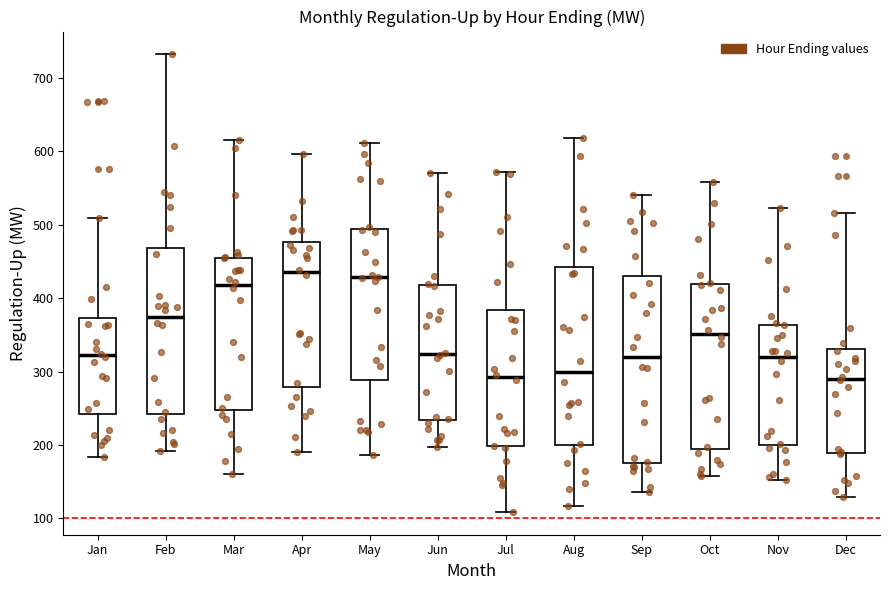

Reading left to right, transcribe this box plot: for each box, give where its median line is, the range the box spans, and where its two whiskers end, as read against the y-axis. The values are not printed on the chart, so give them approximately, as read against the axis.

Jan: median 320, box 240 to 370, whiskers 180 to 510
Feb: median 380, box 240 to 470, whiskers 190 to 730
Mar: median 420, box 250 to 460, whiskers 160 to 620
Apr: median 440, box 280 to 480, whiskers 190 to 600
May: median 430, box 290 to 490, whiskers 190 to 610
Jun: median 320, box 230 to 420, whiskers 200 to 570
Jul: median 290, box 200 to 380, whiskers 110 to 570
Aug: median 300, box 200 to 440, whiskers 120 to 620
Sep: median 320, box 180 to 430, whiskers 140 to 540
Oct: median 350, box 200 to 420, whiskers 160 to 560
Nov: median 320, box 200 to 360, whiskers 150 to 520
Dec: median 290, box 190 to 330, whiskers 130 to 520